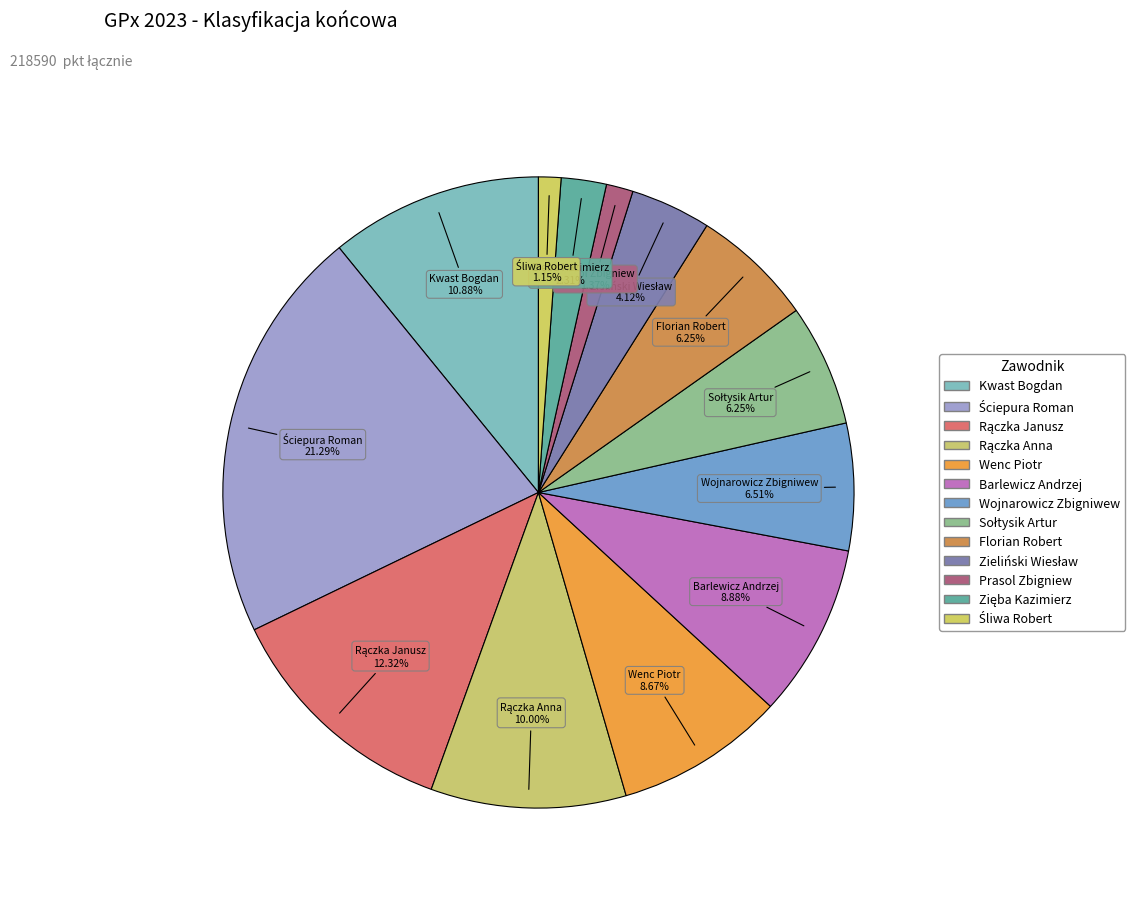

What portion of the pie excludes Rączka Anna?

90.0%